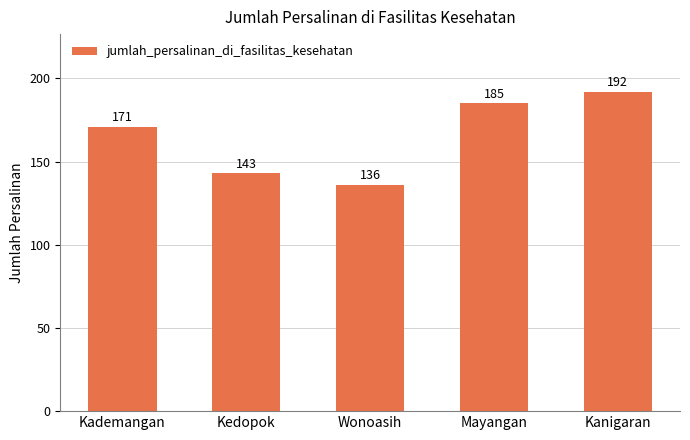

What is the sum of all values?

827